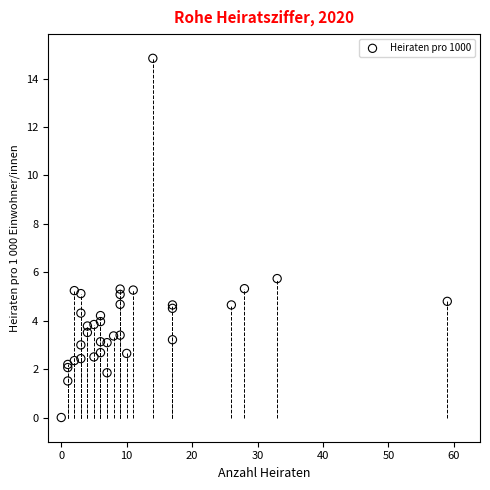

What Y value in the scatter plot is closest to 7?

5.7